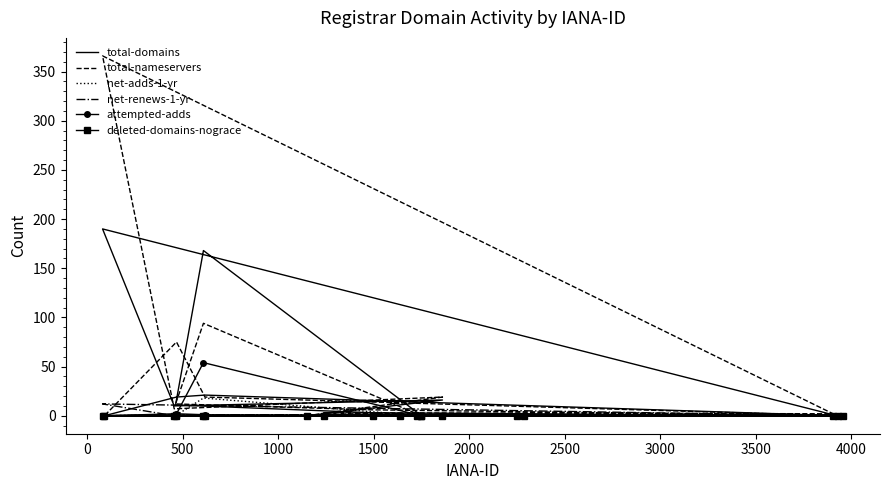

At how many categories does at least one series exceed 110?

2